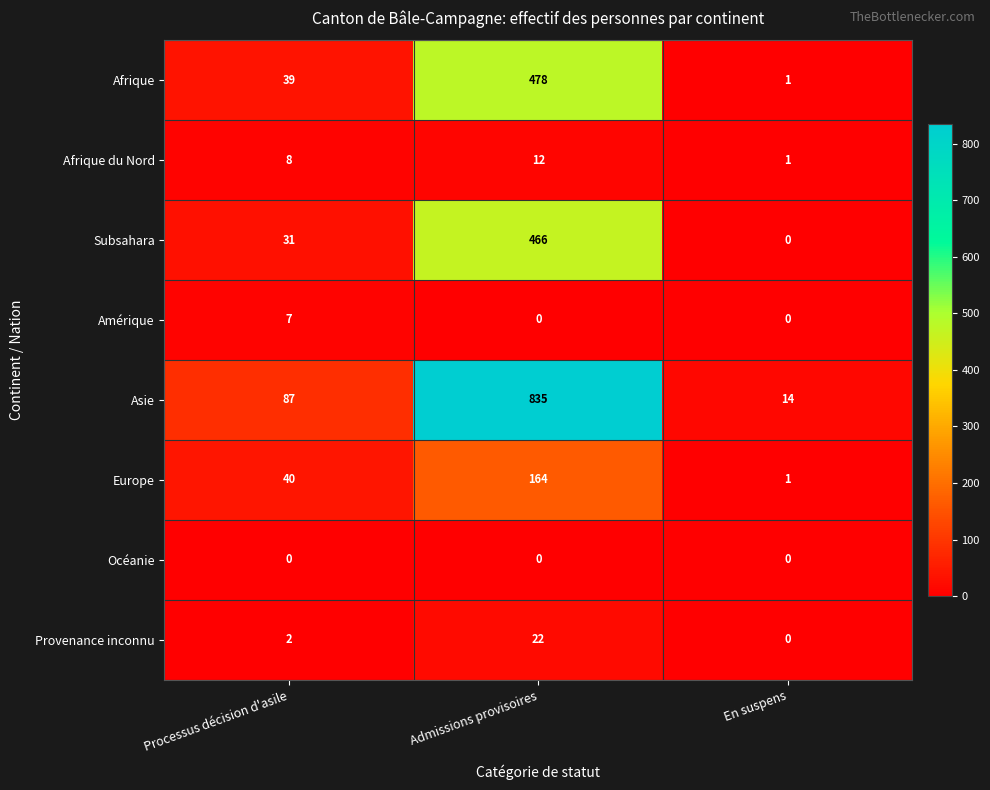

Count the number of data series in this chart.

8